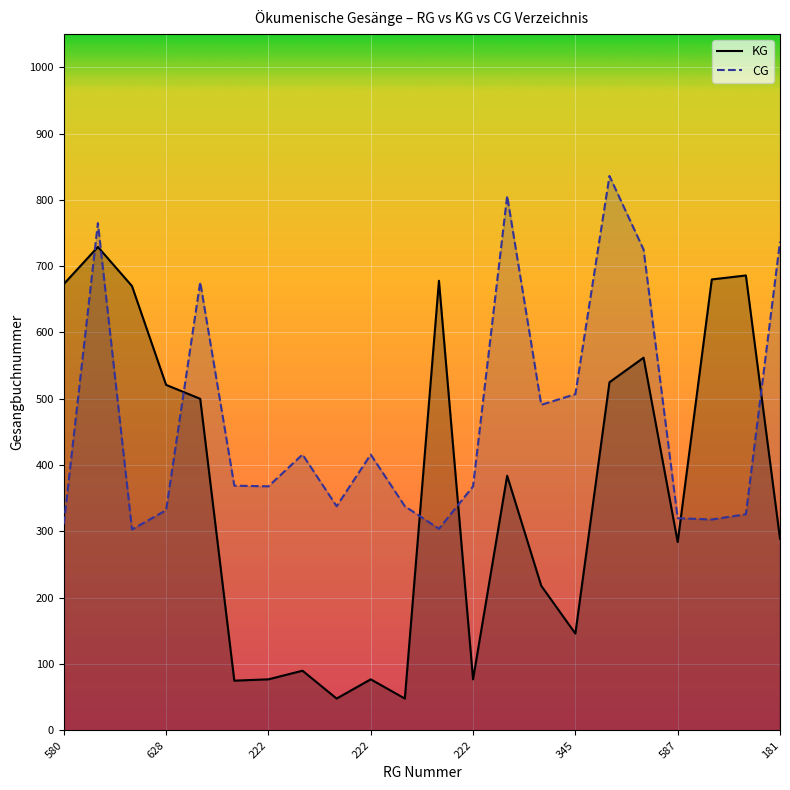

What is the sum of the CG values at 14 and 16?

1327